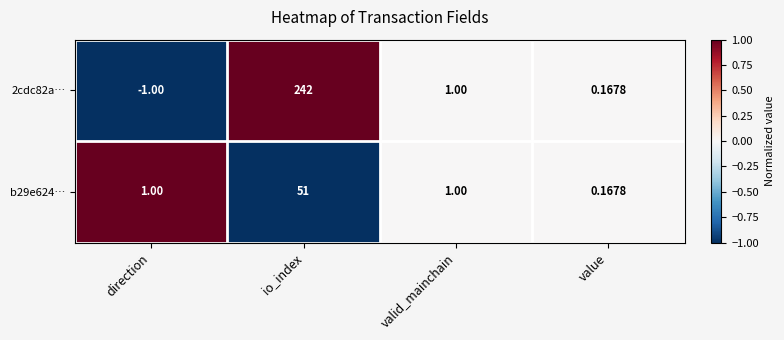

Which category has the lowest value in the b29e624… series?

value